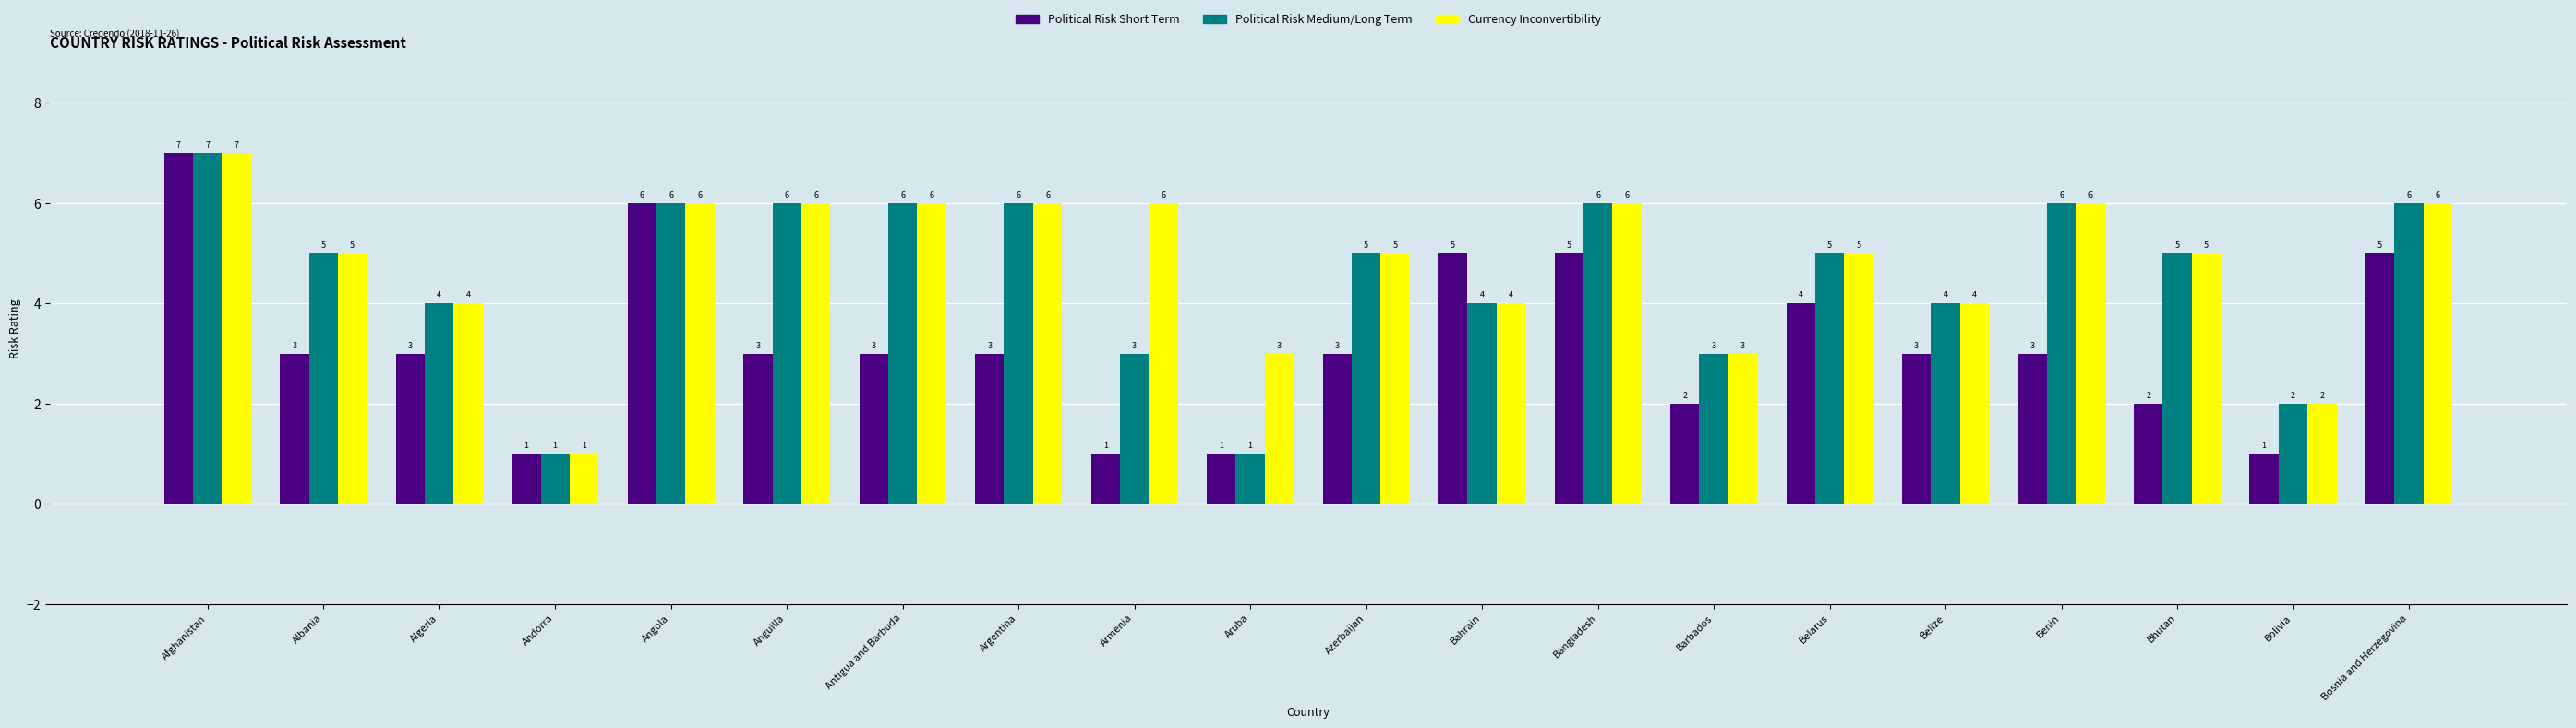

How many groups of bars are there?

20